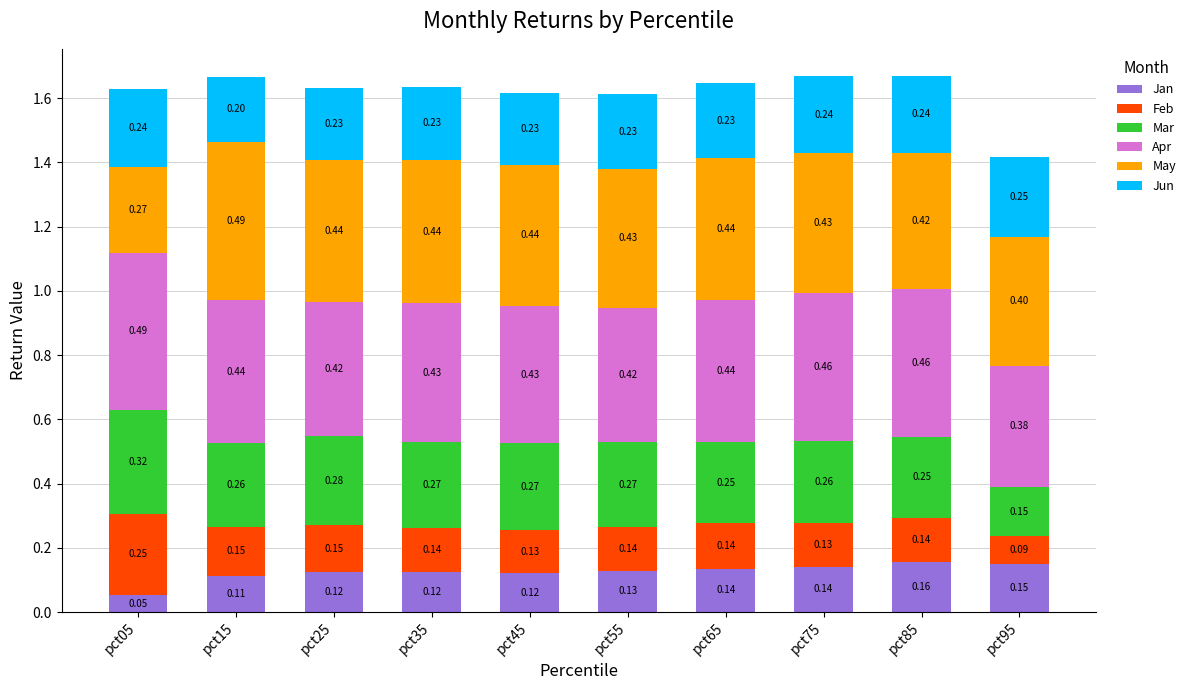

How many bars are there in total?

10